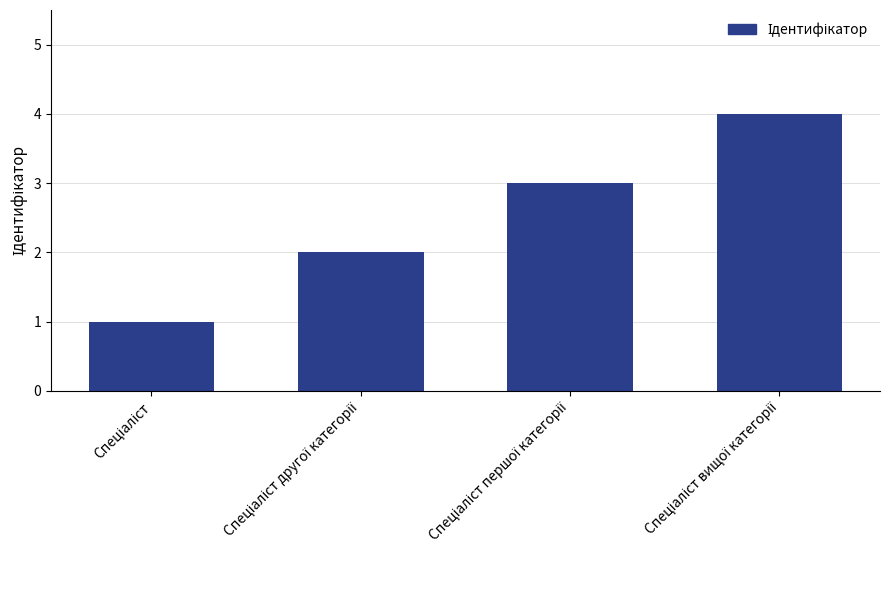

How many series are shown in this chart?

1